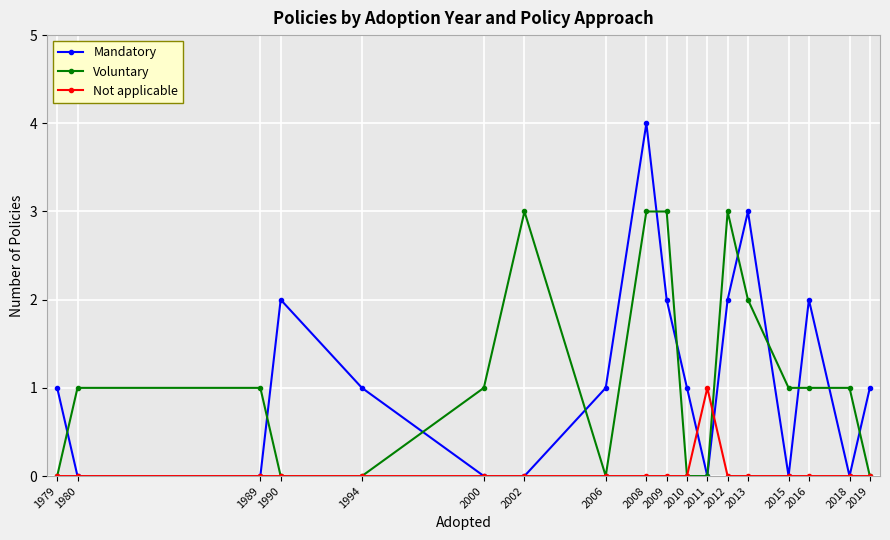

What is the difference between the highest and lowest values at 2009?

3